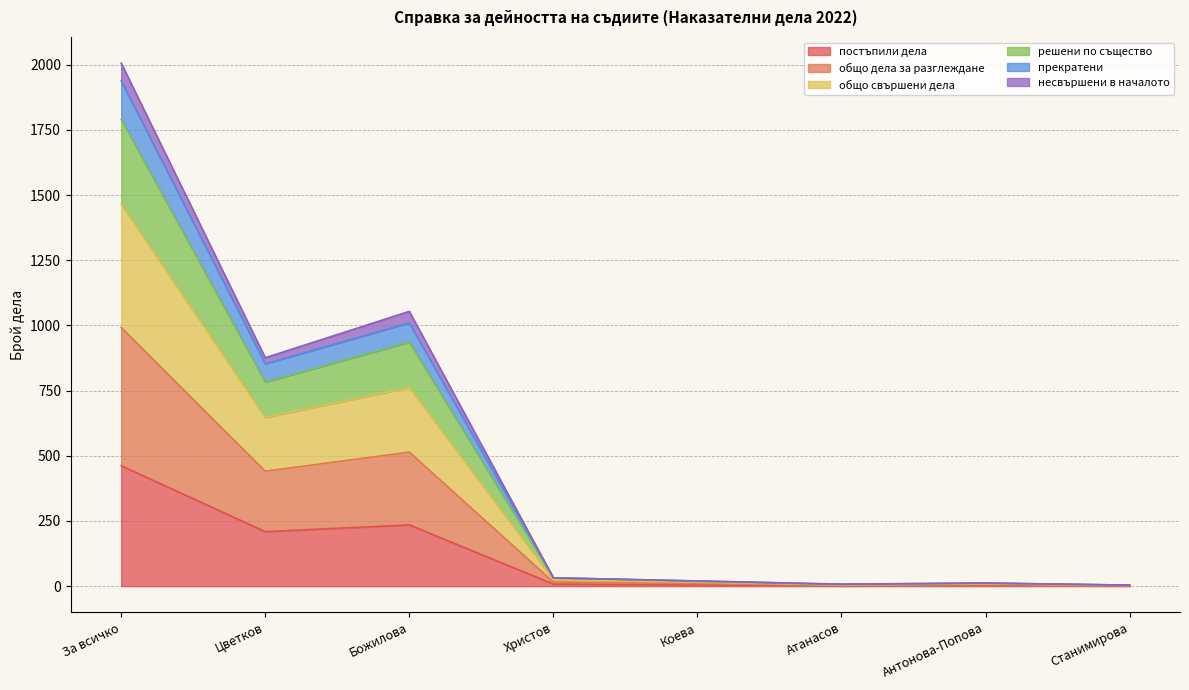

True or false: несвършени в началото and общо дела за разглеждане cross at least once.

False